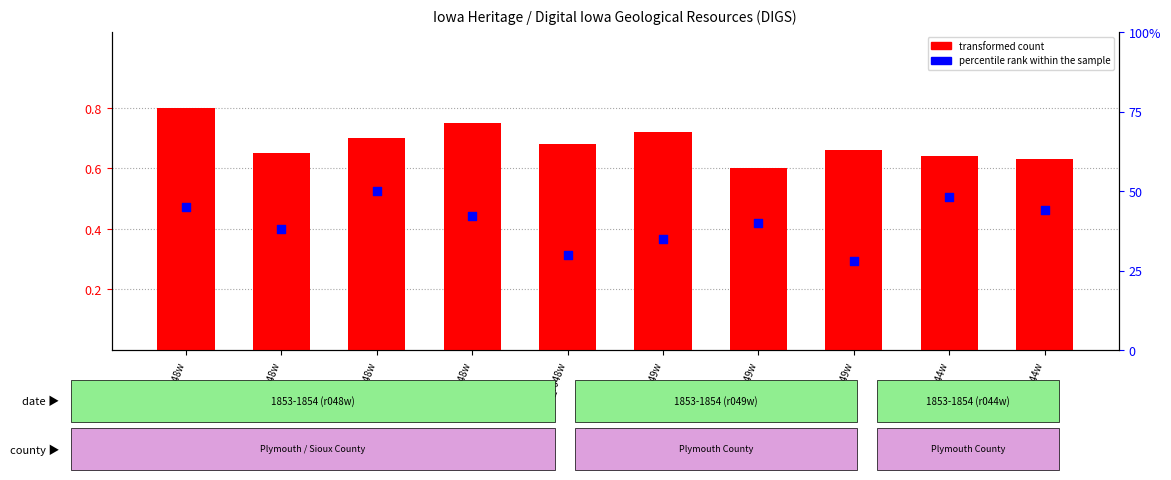

Which series reaches the maximum Y coordinate?

percentile rank within the sample